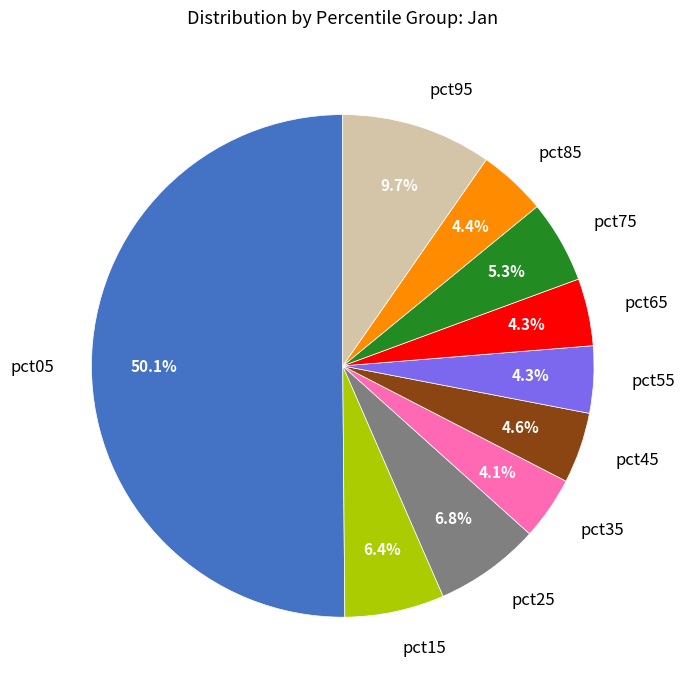

Count the number of slices in the pie.

10